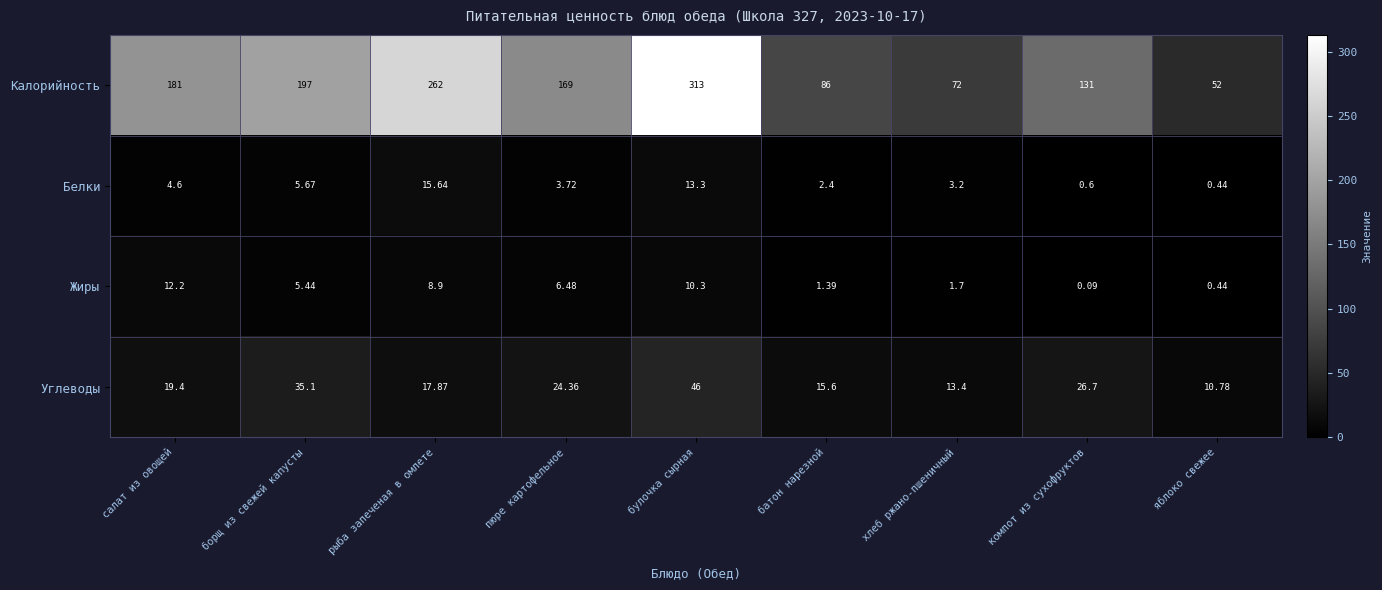

Which series has the widest spread of values?

Калорийность